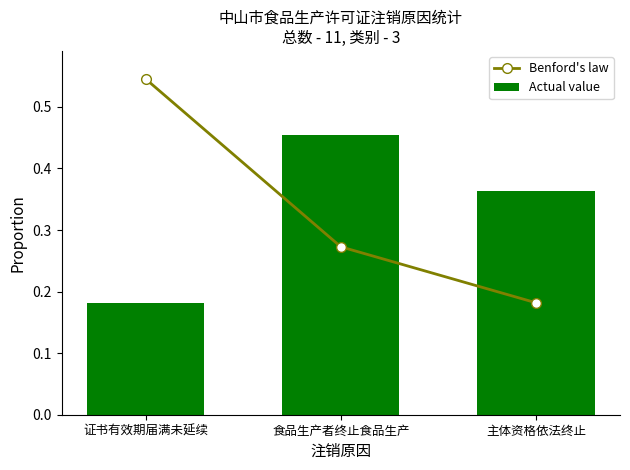

List the labels in order of Actual value value, smallest first.

证书有效期届满未延续, 主体资格依法终止, 食品生产者终止食品生产